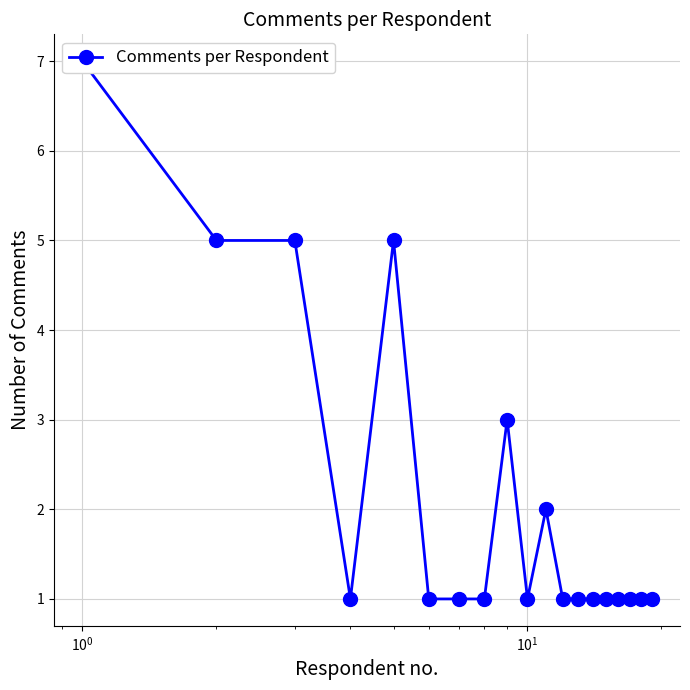

Which label corresponds to the smallest value in the chart?

$\mathdefault{10^{1}}$